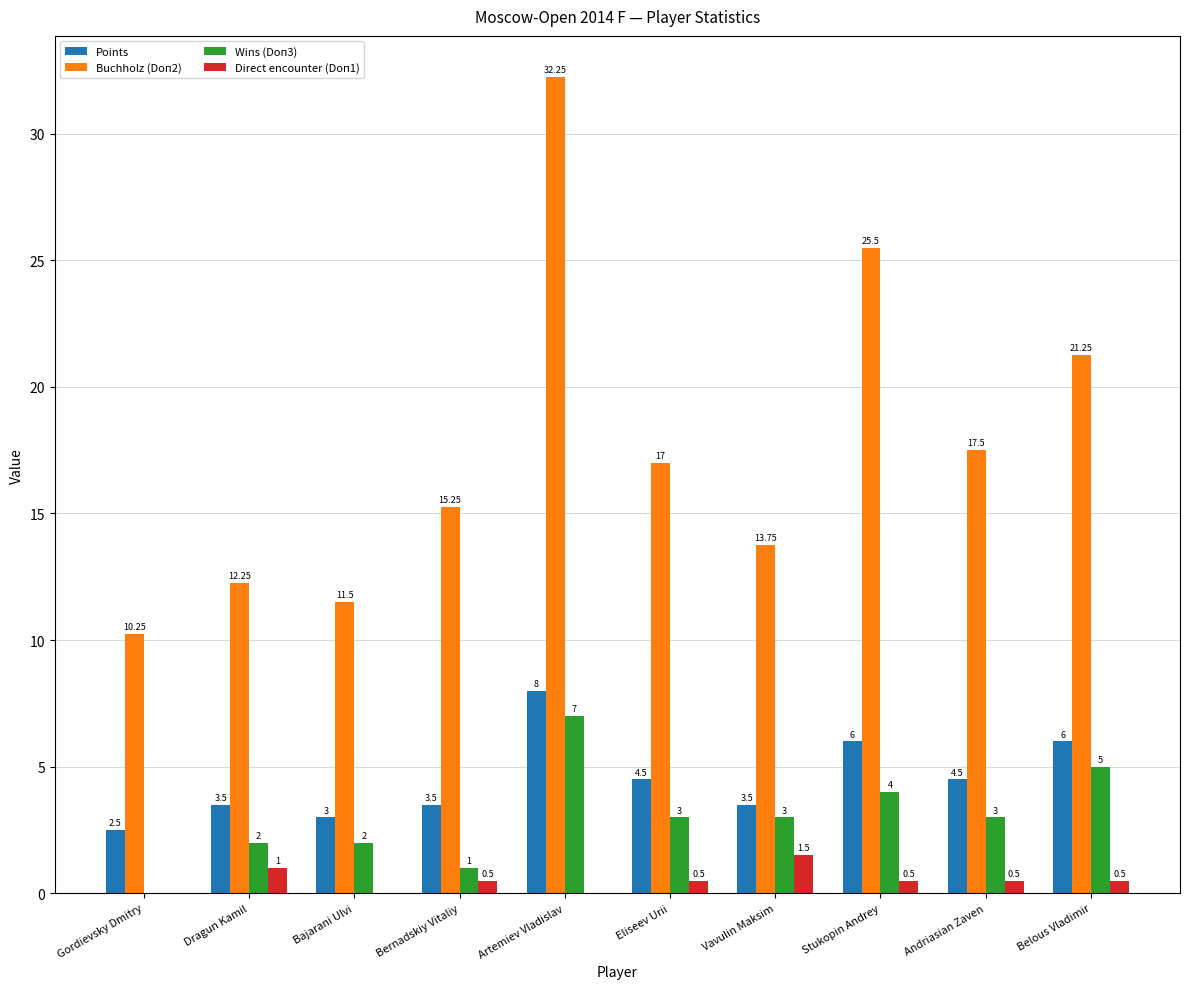

At which label is Buchholz (Doп2) closest to 21?

Belous Vladimir